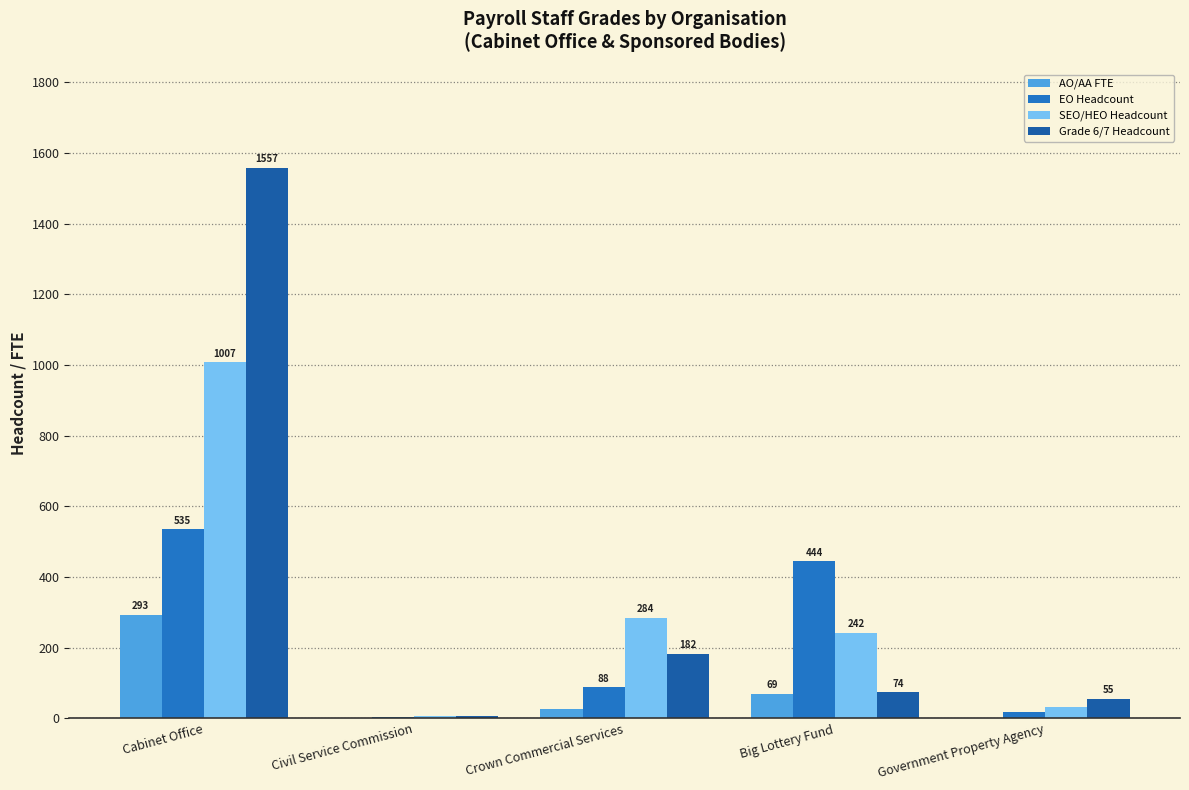

What is the maximum value for AO/AA FTE?

293.5